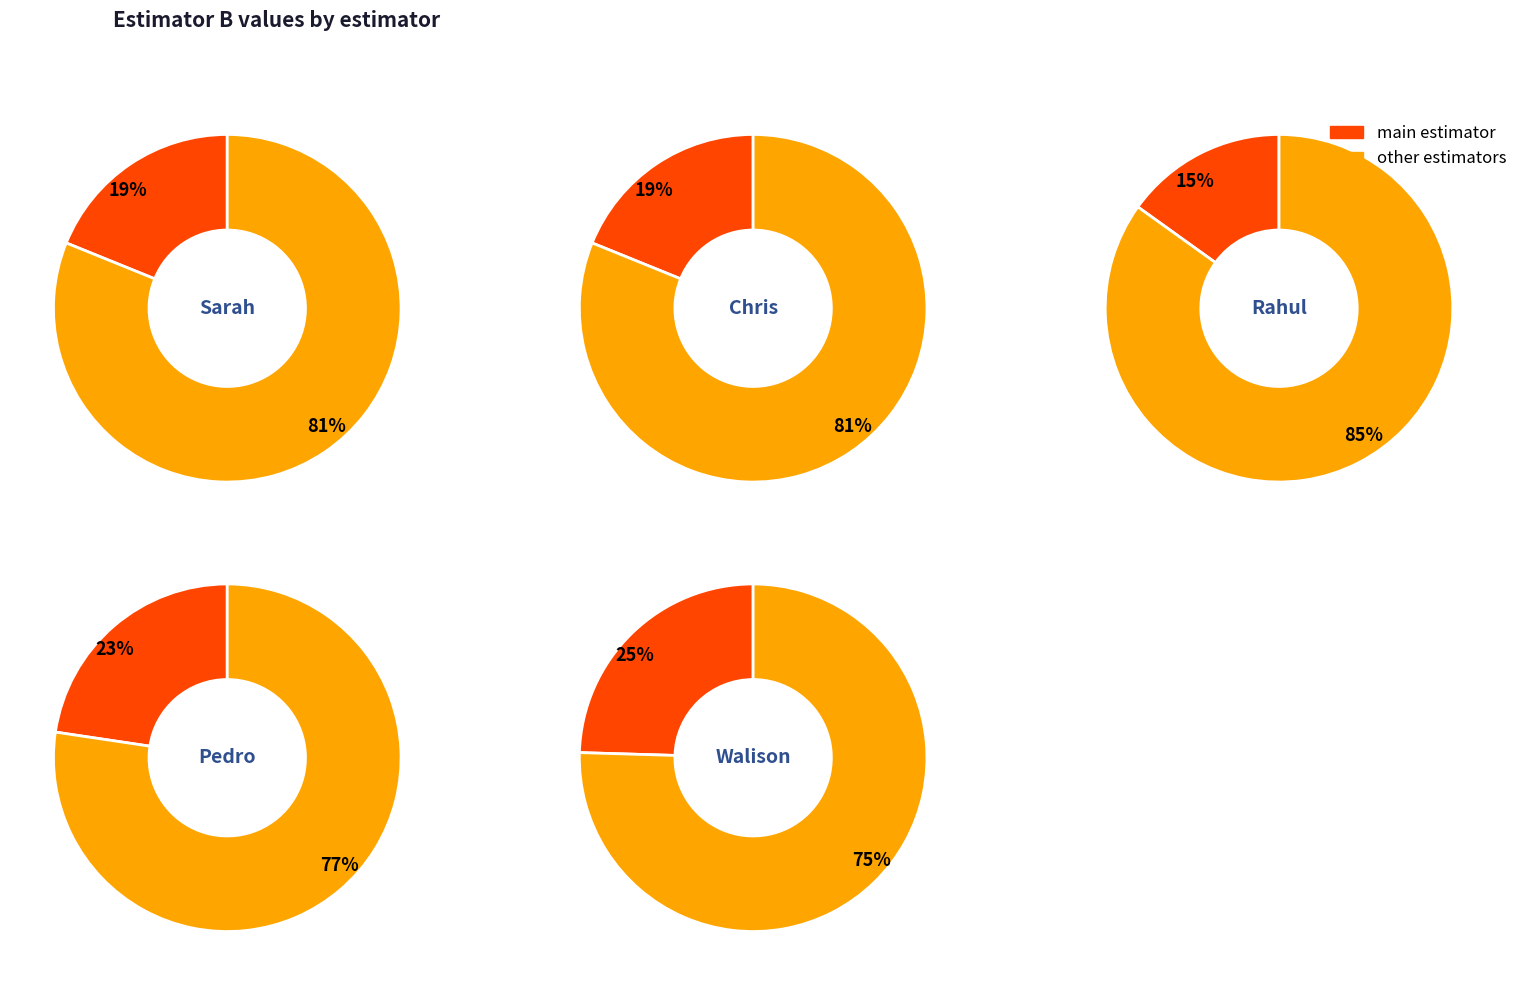

Which slice is the largest?

Walison